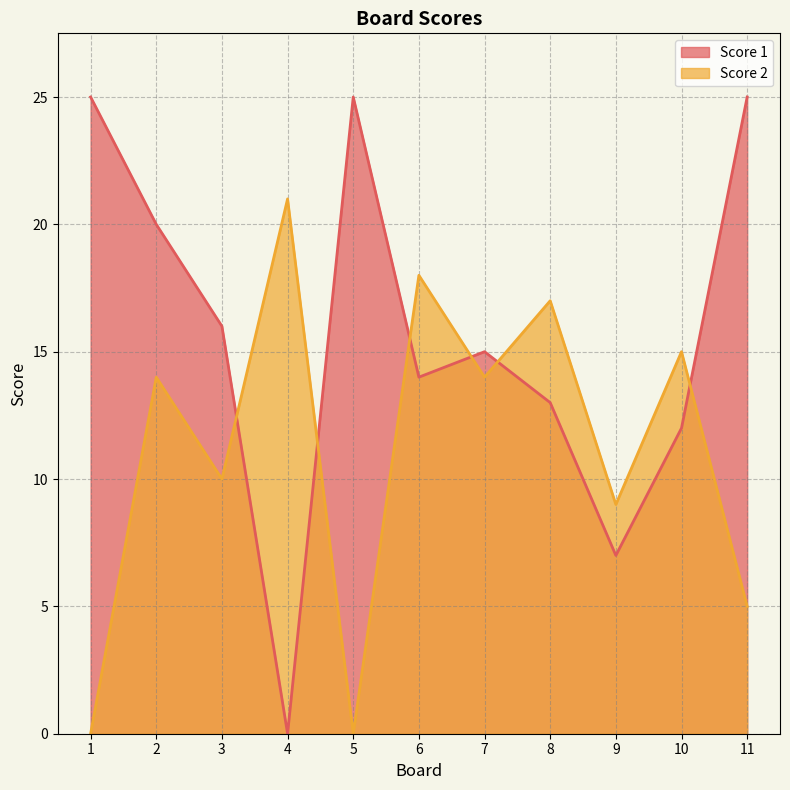

The Score 1 series shows 12 at 10. True or false?

True